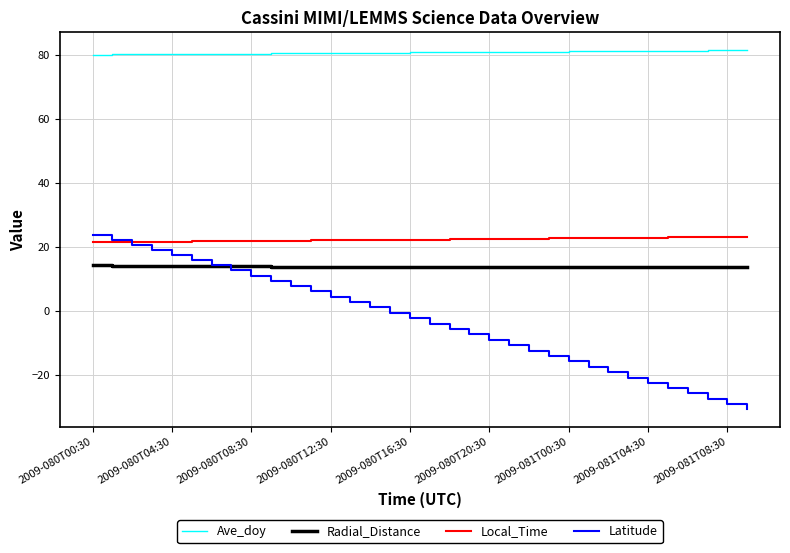

True or false: Radial_Distance and Ave_doy cross at least once.

False